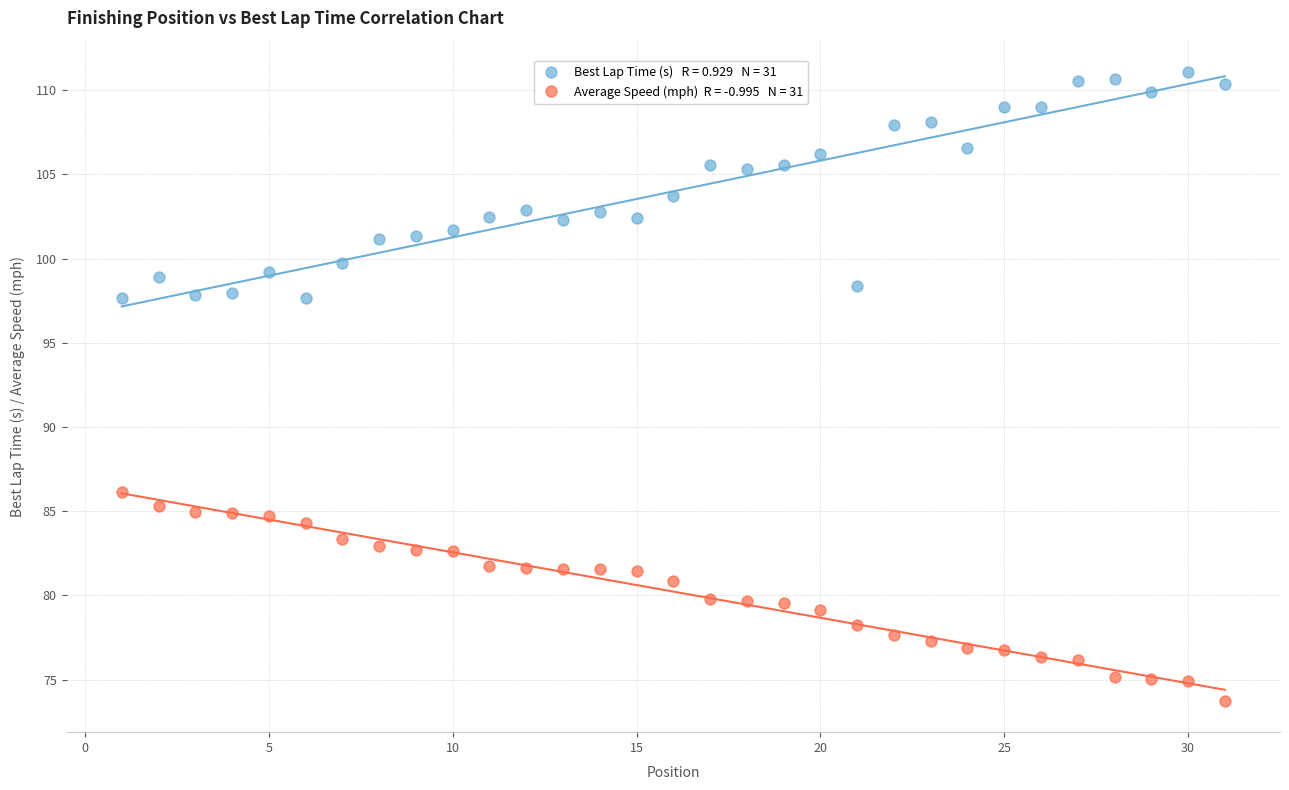

Across all data points, what is the range of Y values (max minus min)?

37.3